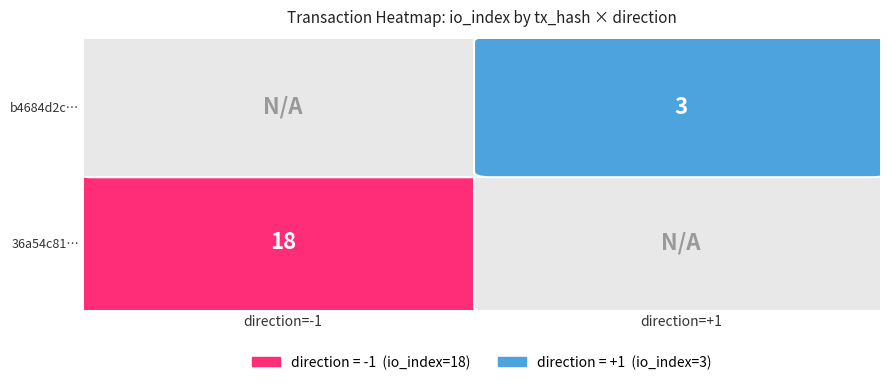

True or false: 36a54c81ddc85df4bf4409a87f3ace8ad64fc44 has a value of 6 at io_index.

False